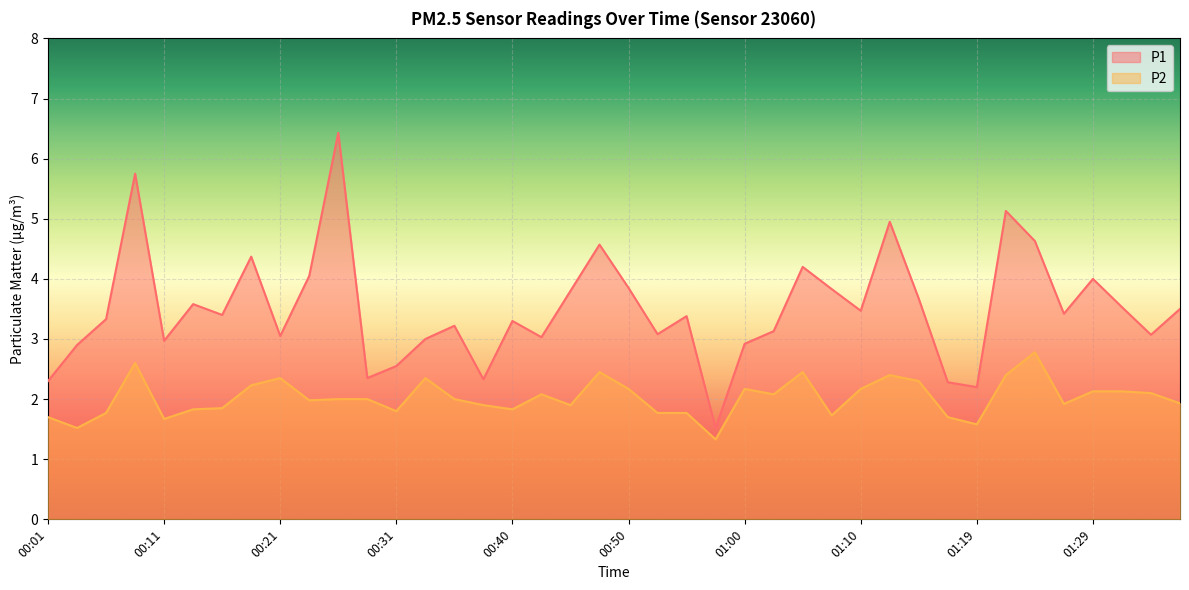

What is the sum of the P2 values at 01:27 and 01:10?

4.1